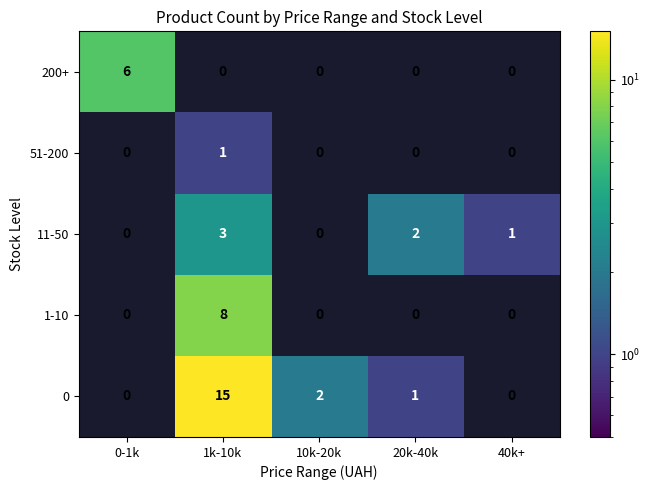

How many 11-50 values are between 0 and 2?

4